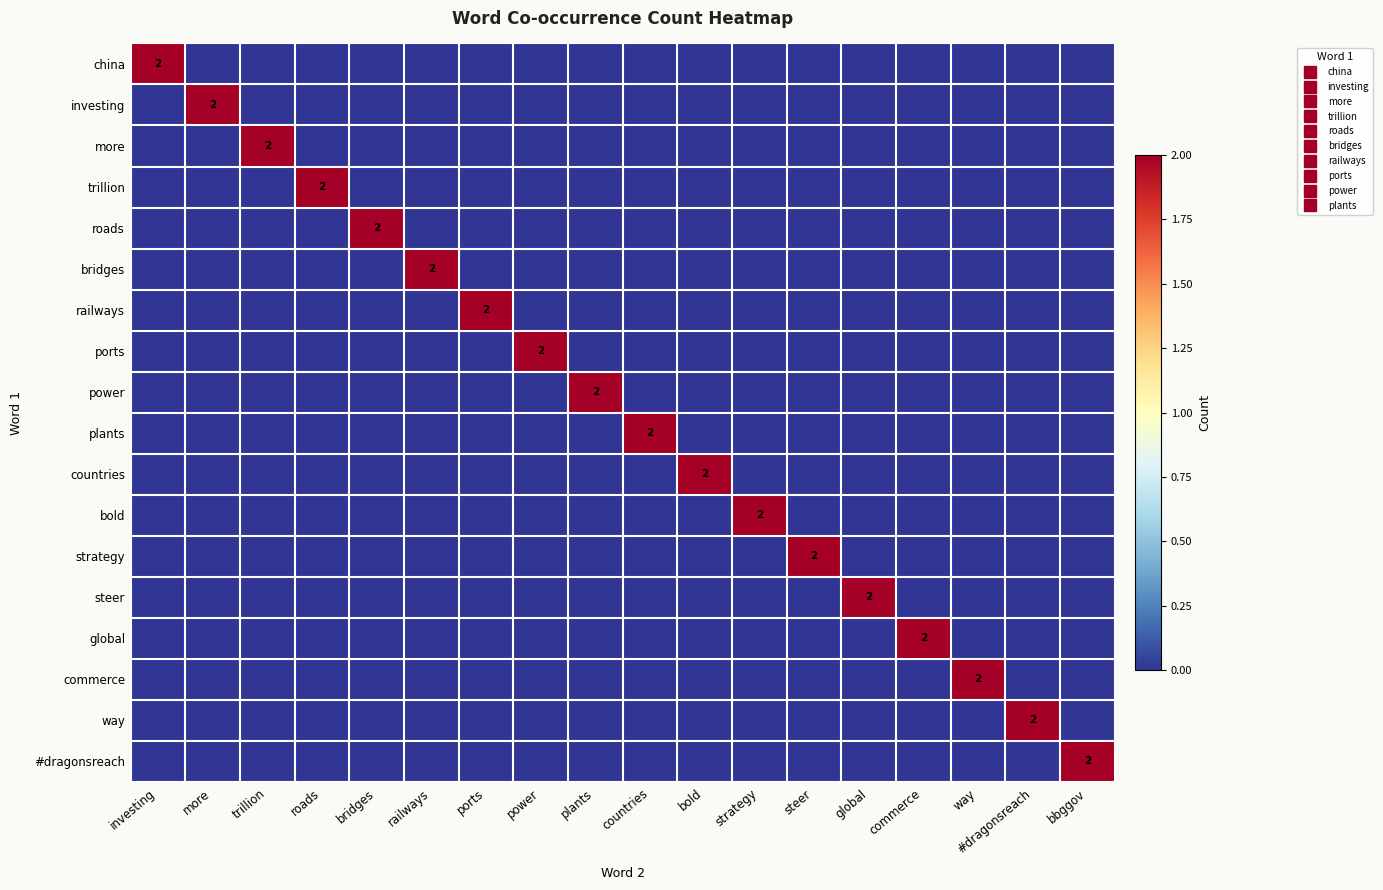

The roads series shows 1 at power. True or false?

False